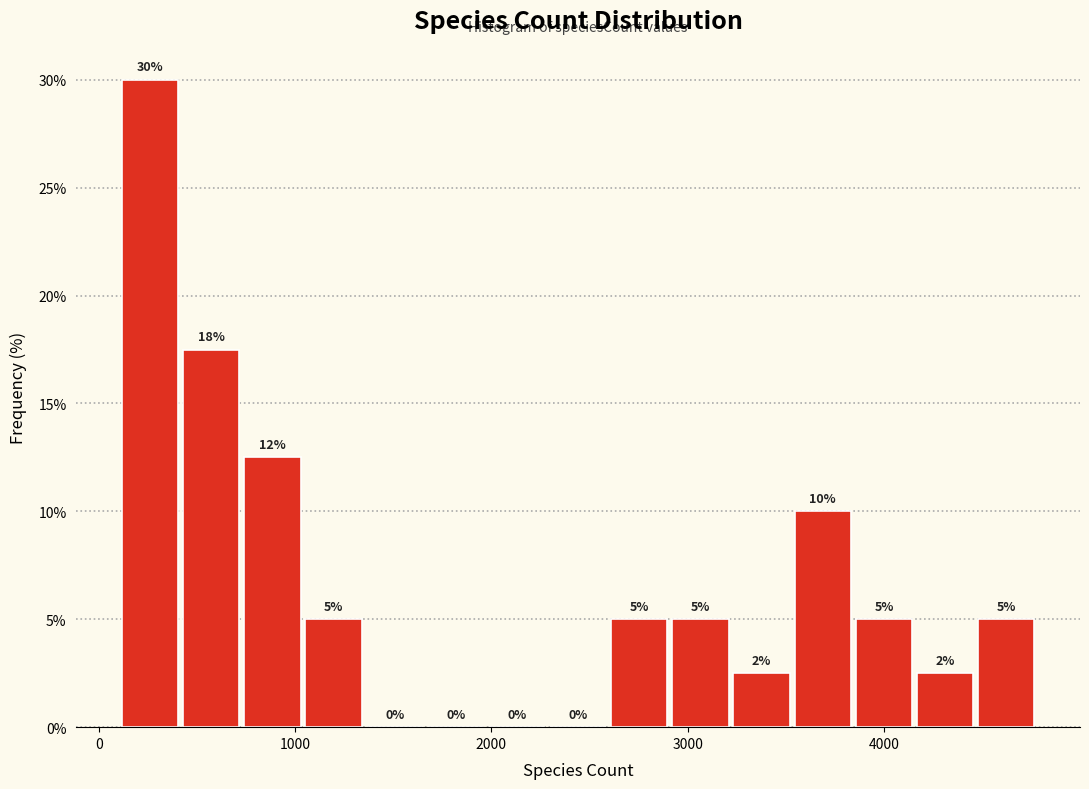

Around what value on the x-axis is the tallest bar? Give the approximate position of its centre, as read against the axis.

300